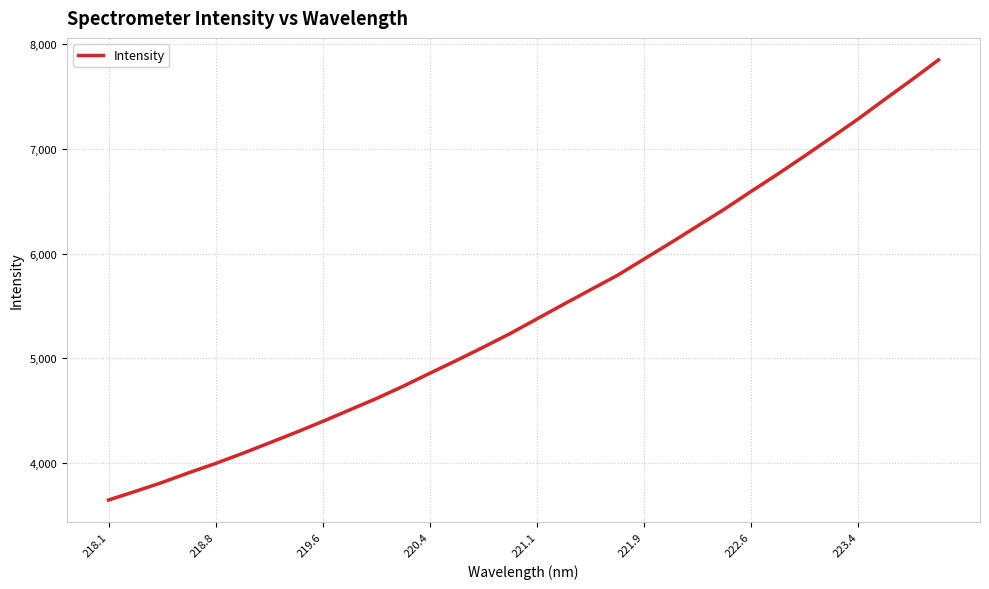

What is the greatest value displayed?

7850.7